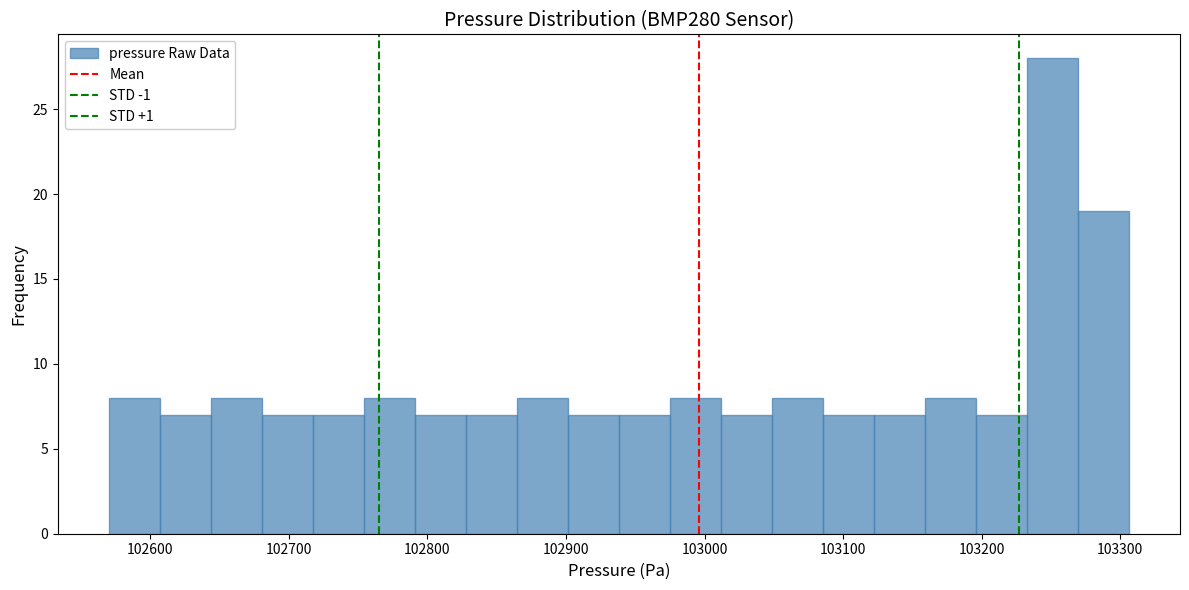

Read against the x-axis, roughly where is the centre of the tallest bar?

103250